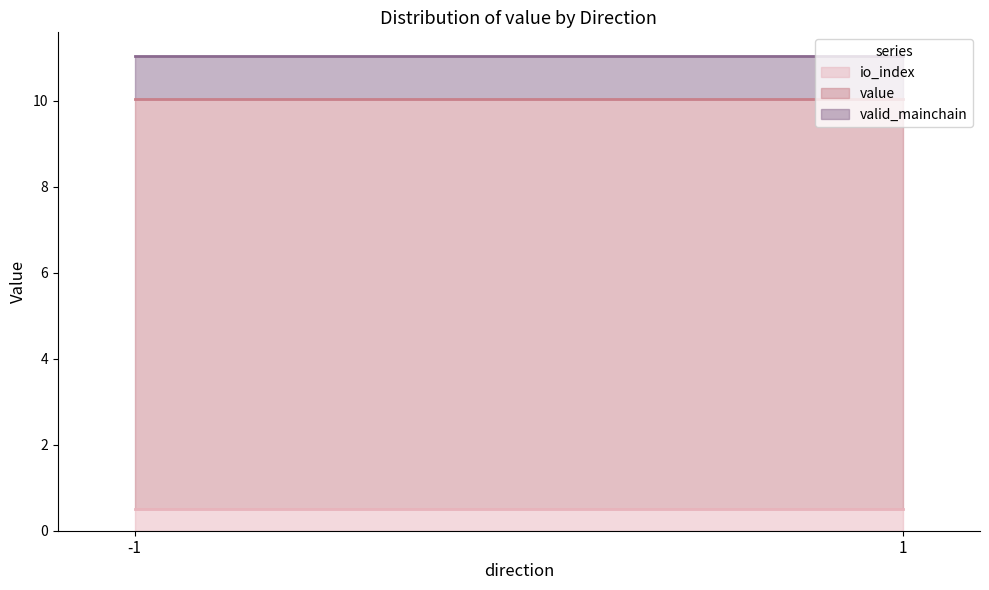

True or false: io_index and value cross at least once.

False